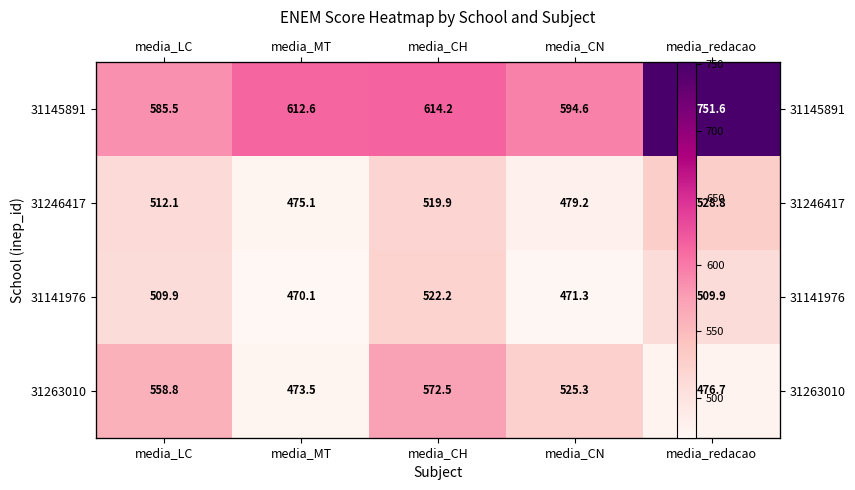

Where is 31145891 nearest to the value 668?

media_CH